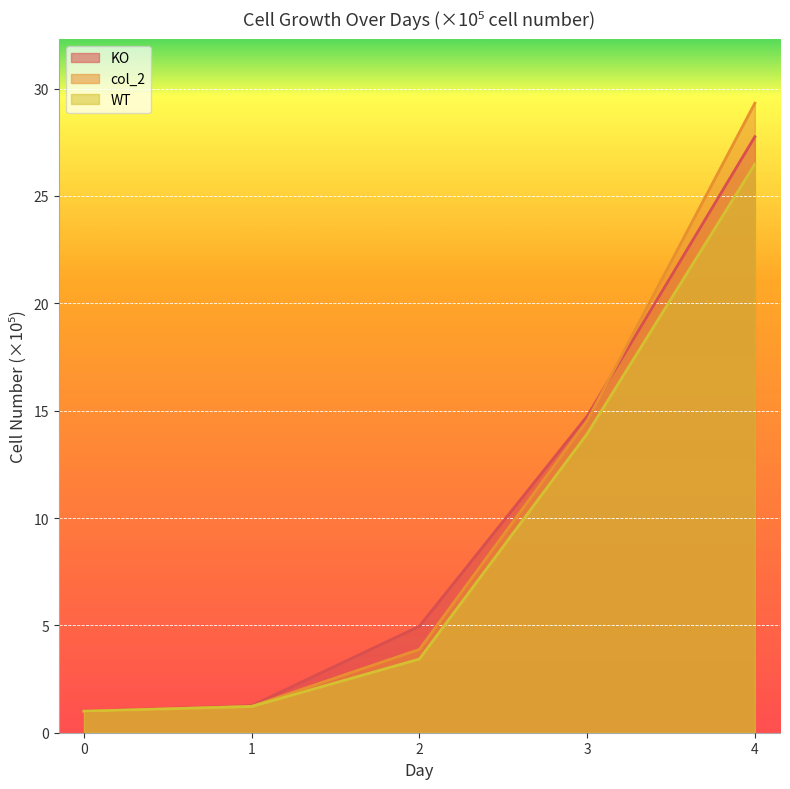

Does the chart display data point markers on the line(s)?

No